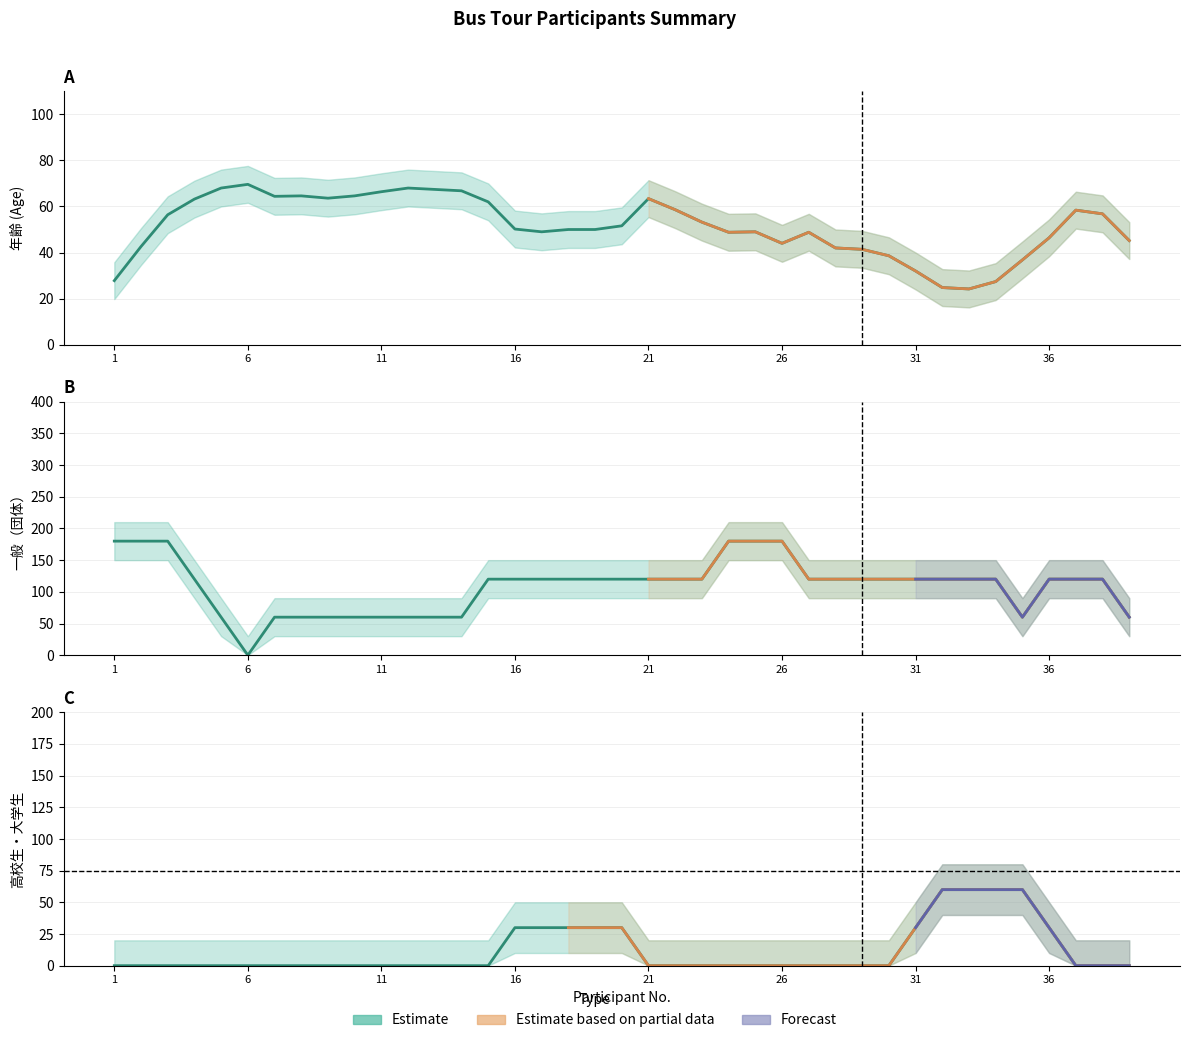

What is the sum of all 高校生・大学生 values?

450.0